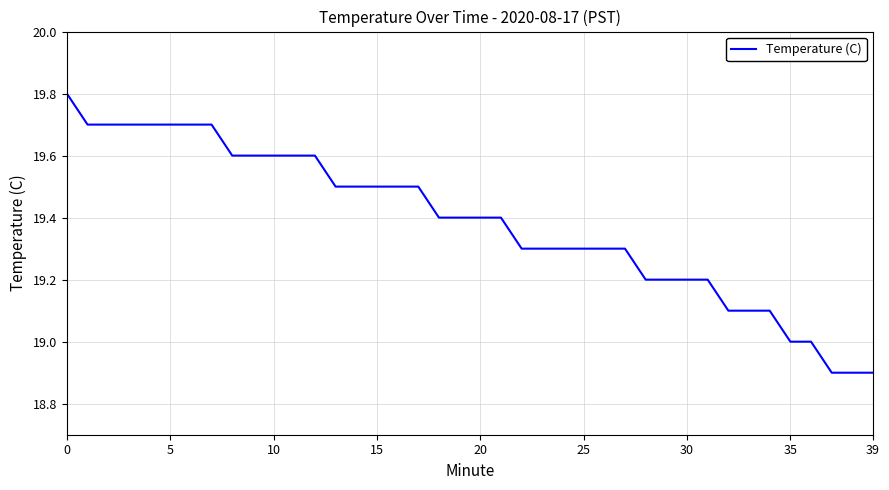

What is the smallest value displayed?

18.9